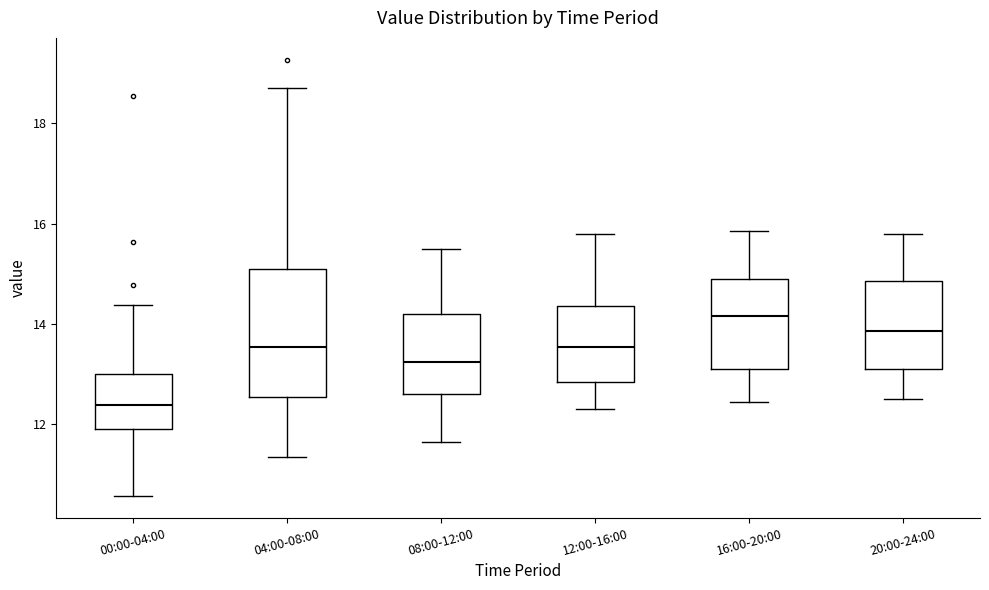

Reading left to right, read every box against the y-axis: the position of its median line, the range the box covers, and the ends of its whiskers. The values are not printed on the chart, so give them approximately, as read against the axis.

00:00-04:00: median 12.4, box 12.0 to 13.0, whiskers 10.6 to 14.4
04:00-08:00: median 13.6, box 12.6 to 15.2, whiskers 11.4 to 18.8
08:00-12:00: median 13.2, box 12.6 to 14.2, whiskers 11.6 to 15.6
12:00-16:00: median 13.6, box 12.8 to 14.4, whiskers 12.4 to 15.8
16:00-20:00: median 14.2, box 13.2 to 15.0, whiskers 12.4 to 15.8
20:00-24:00: median 13.8, box 13.2 to 14.8, whiskers 12.6 to 15.8